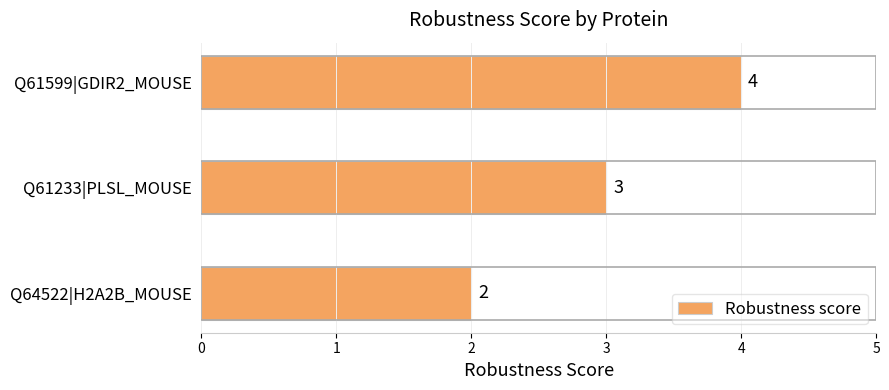

Is it true that the value at Q61233|PLSL_MOUSE is 3?

True